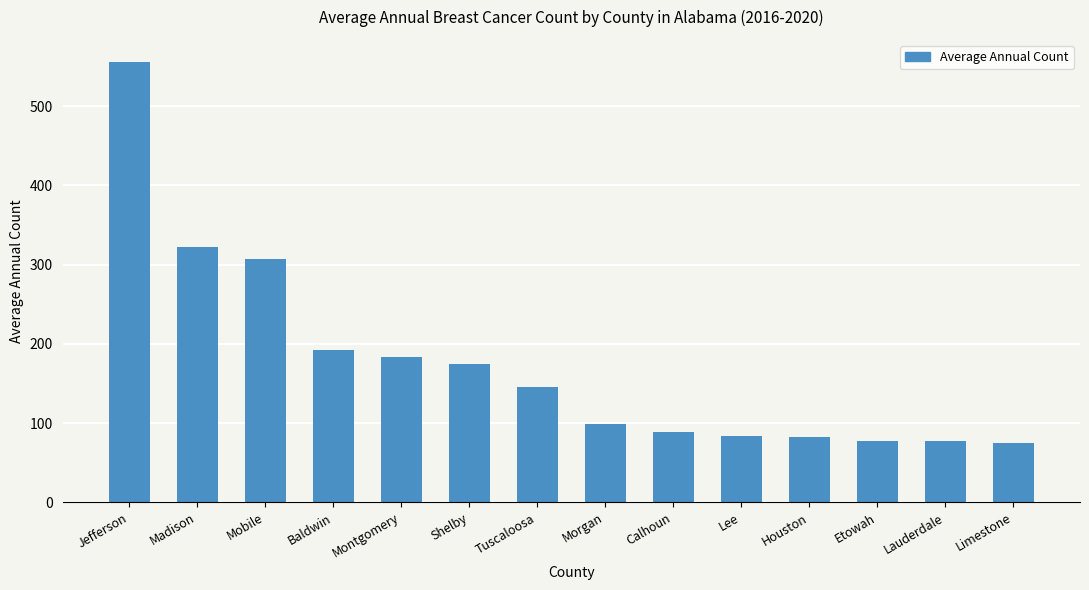

What is the minimum value shown in the chart?

75